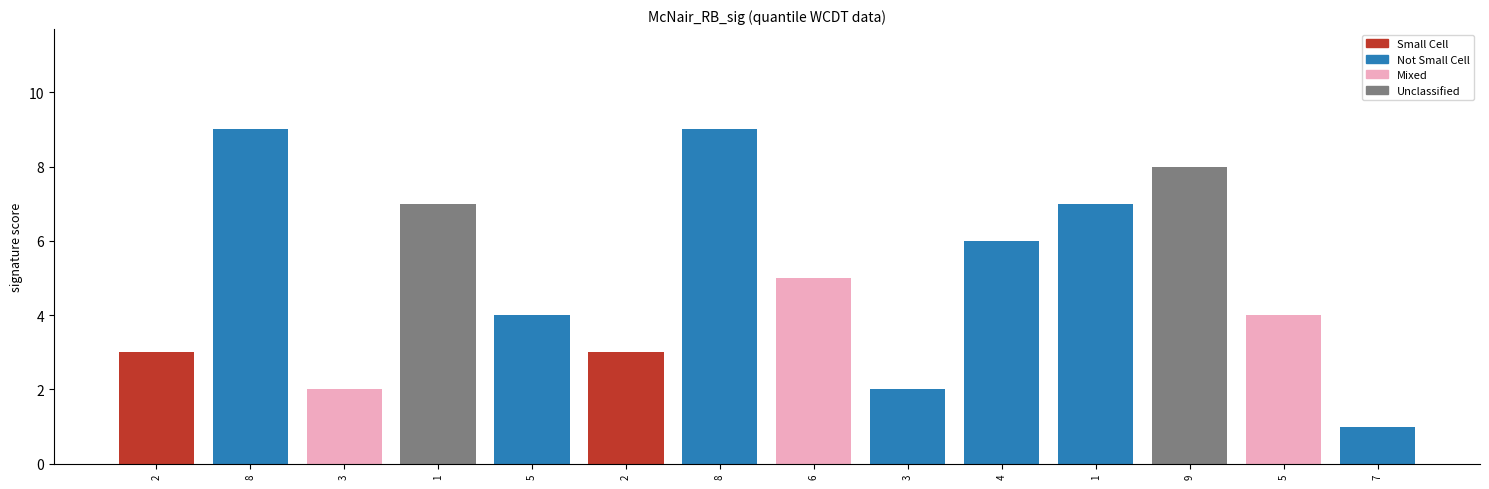

What is the smallest value displayed?

1